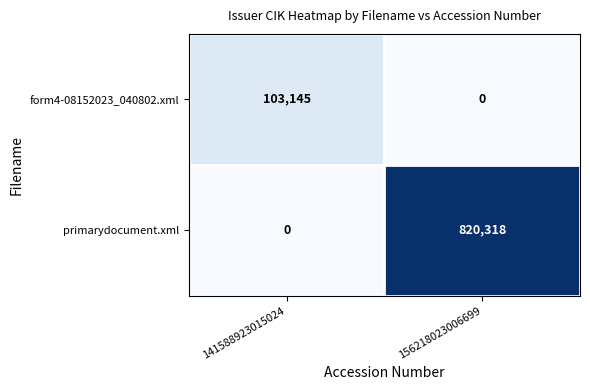

Which series has the largest range (max minus min)?

primarydocument.xml